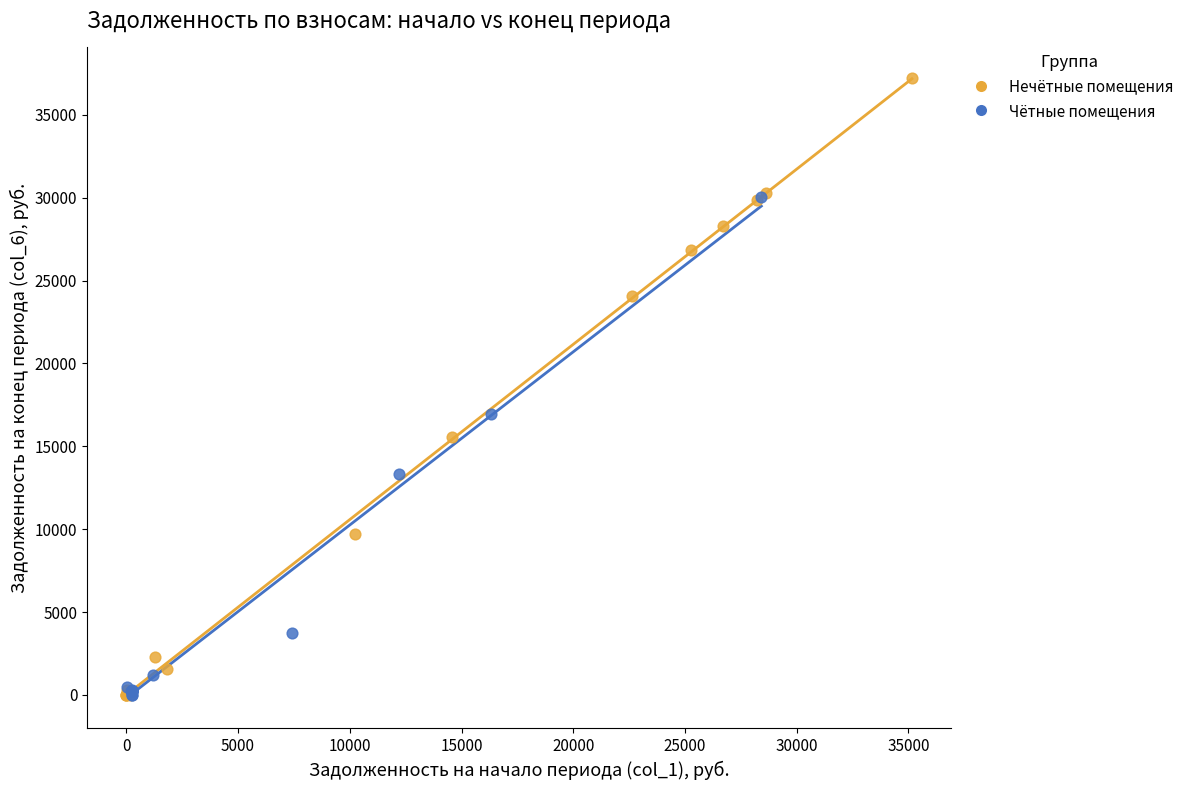

Which series has the widest spread of Y values?

Нечётные помещения